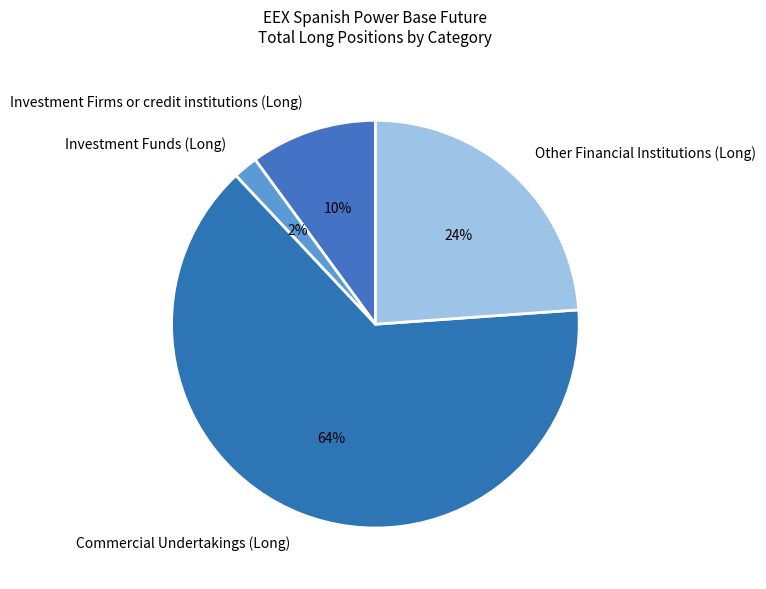

How many slices are in this pie chart?

4